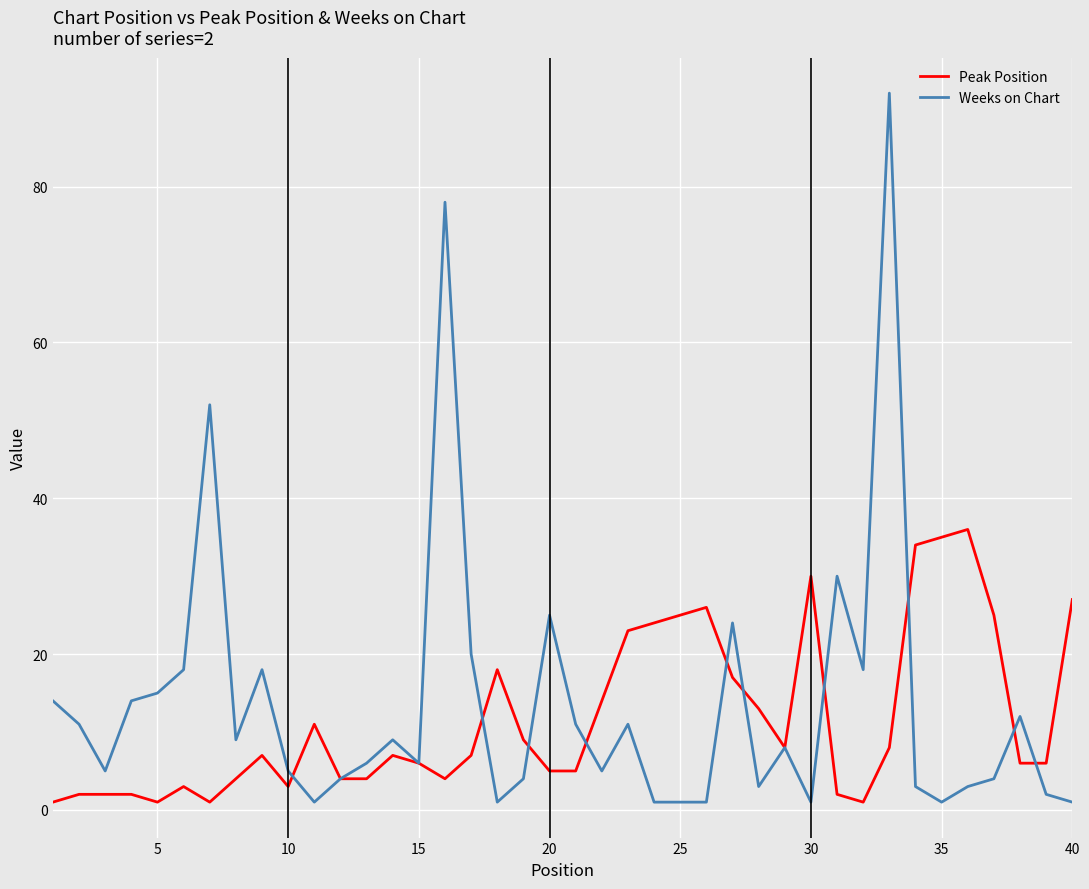

Reading right to left, what are all the values shown in this chart?

Peak Position: 27	6	6	25	36	35	34	8	1	2	30	8	13	17	26	25	24	23	14	5	5	9	18	7	4	6	7	4	4	11	3	7	4	1	3	1	2	2	2	1
Weeks on Chart: 1	2	12	4	3	1	3	92	18	30	1	8	3	24	1	1	1	11	5	11	25	4	1	20	78	6	9	6	4	1	5	18	9	52	18	15	14	5	11	14